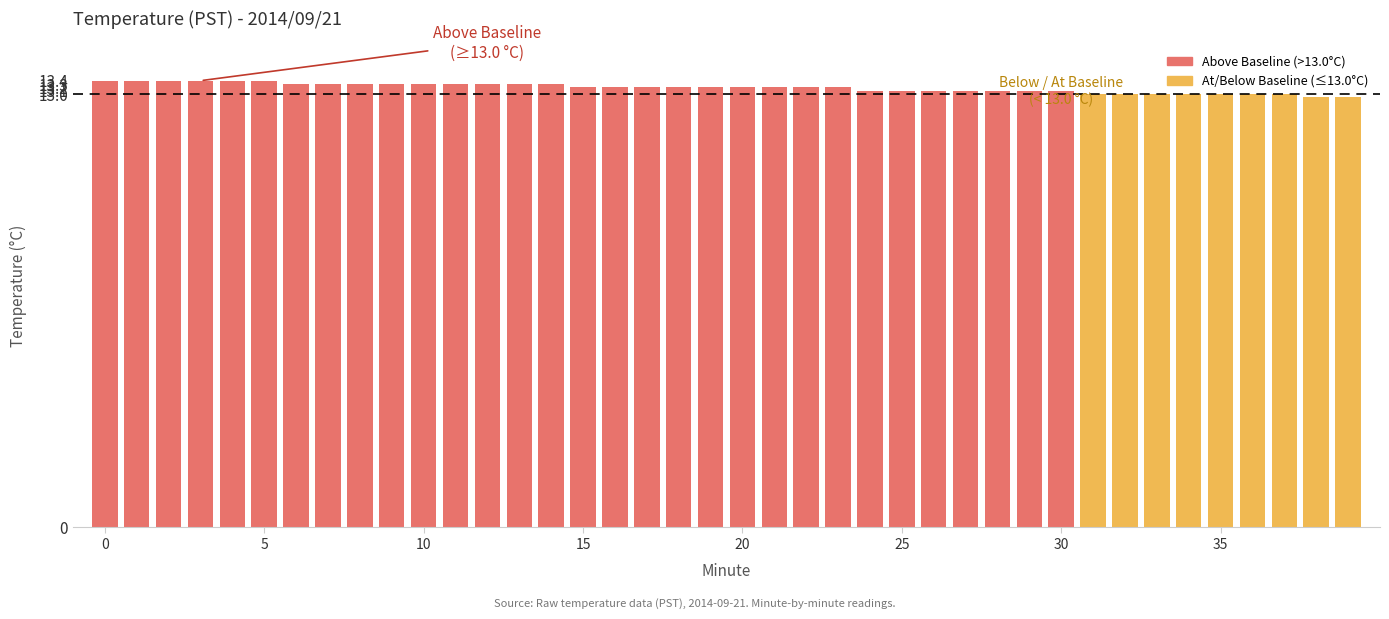

What is the value of the 24th bar from the left?

13.2